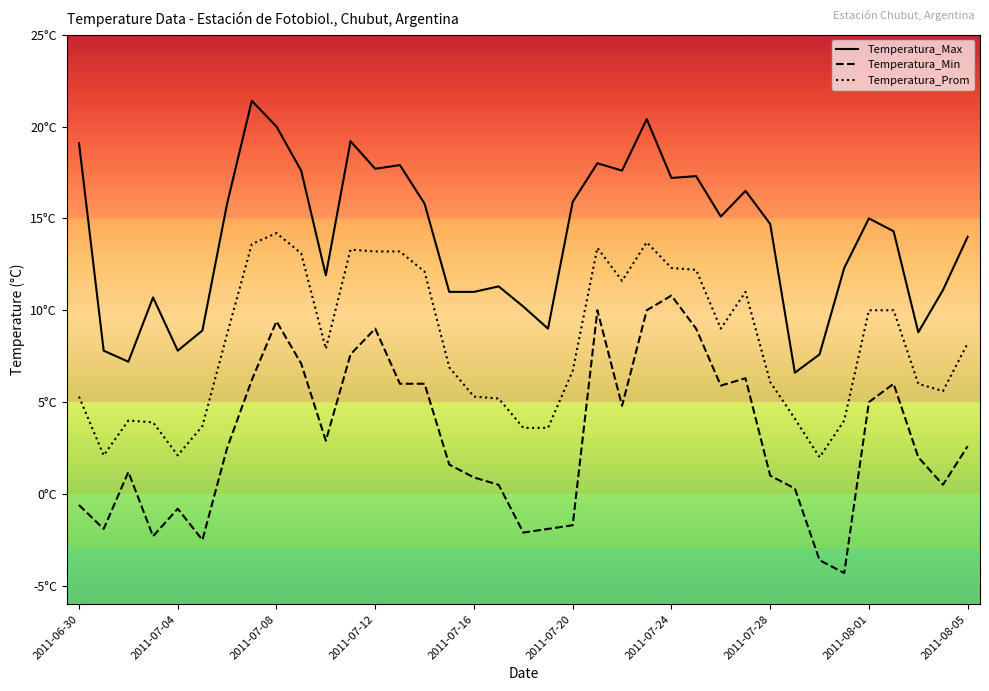

How many interior local peaks does the Temperatura_Max series have?

10